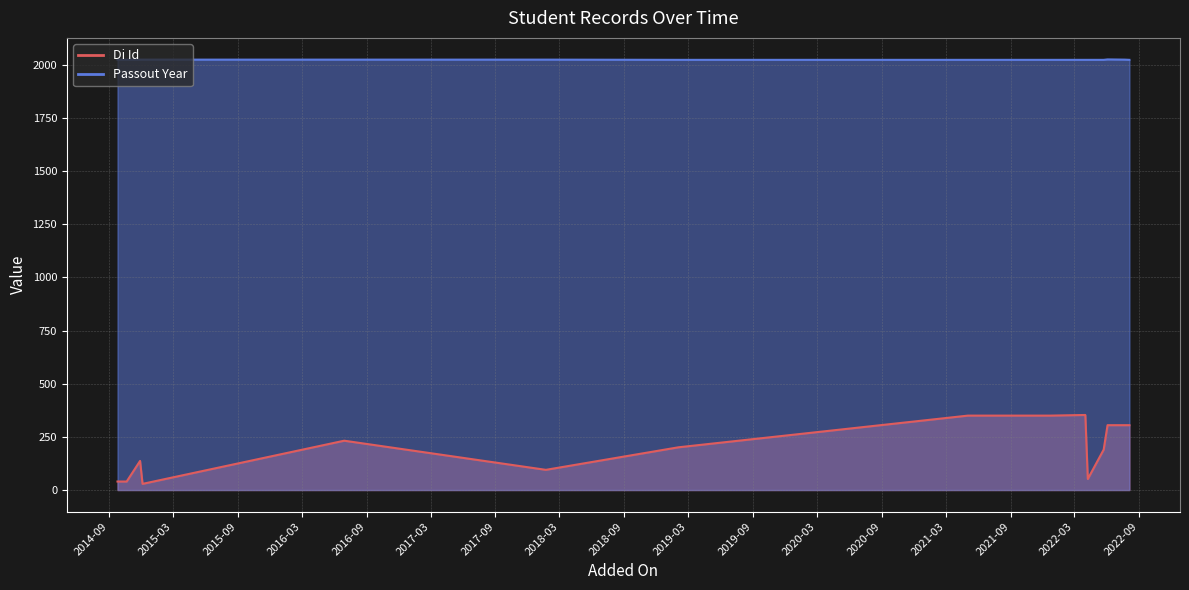

Count the number of categories in the chart.

26